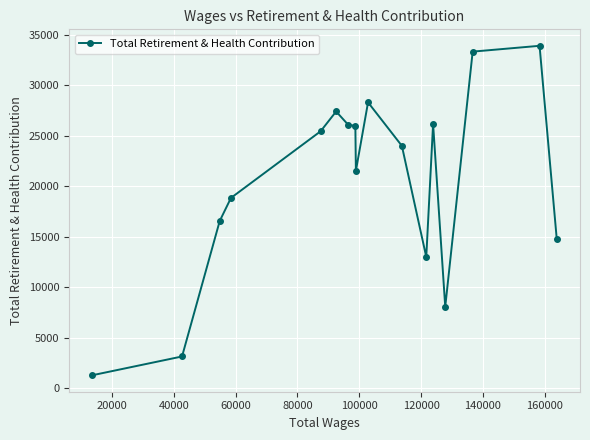

True or false: there are more than 0 points higher than both neighbors.

True